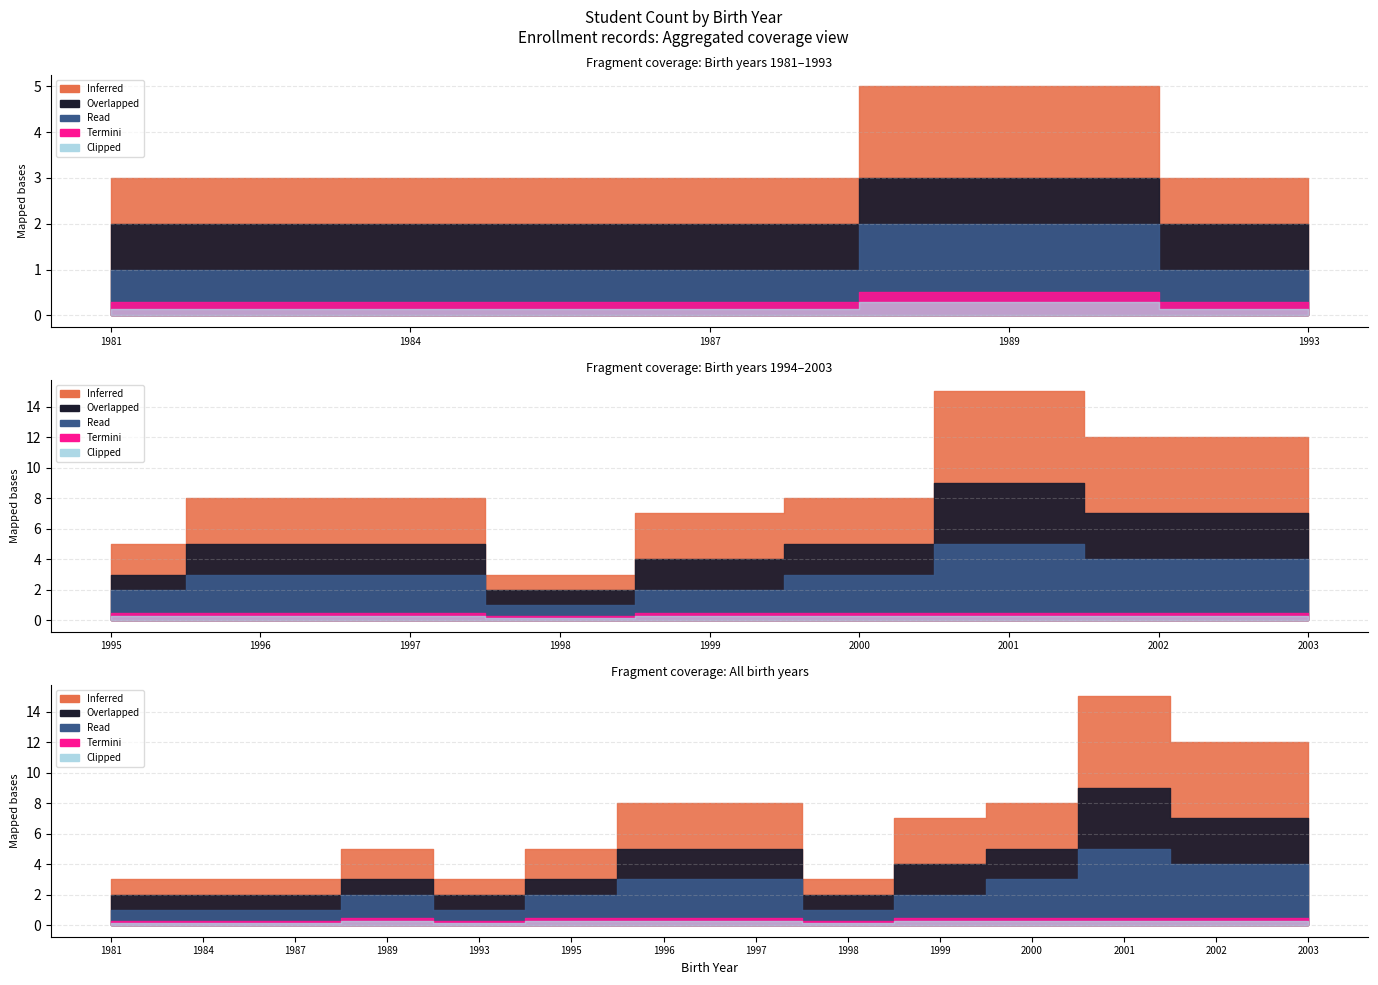

Reading left to right, list all the values displayed in this chart.

Inferred: 1981=1	1984=1	1987=1	1989=2	1993=1	1995=2	1996=3	1997=3	1998=1	1999=3	2000=3	2001=6	2002=5	2003=5
Overlapped: 1981=1	1984=1	1987=1	1989=1	1993=1	1995=1	1996=2	1997=2	1998=1	1999=2	2000=2	2001=4	2002=3	2003=3
Read: 1981=1	1984=1	1987=1	1989=2	1993=1	1995=2	1996=3	1997=3	1998=1	1999=2	2000=3	2001=5	2002=4	2003=4